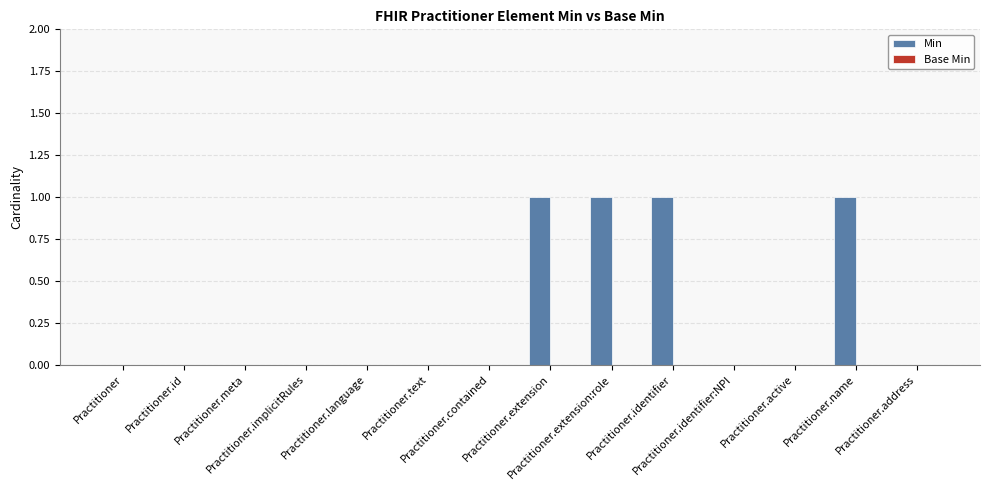

What is the sum of all values?

4